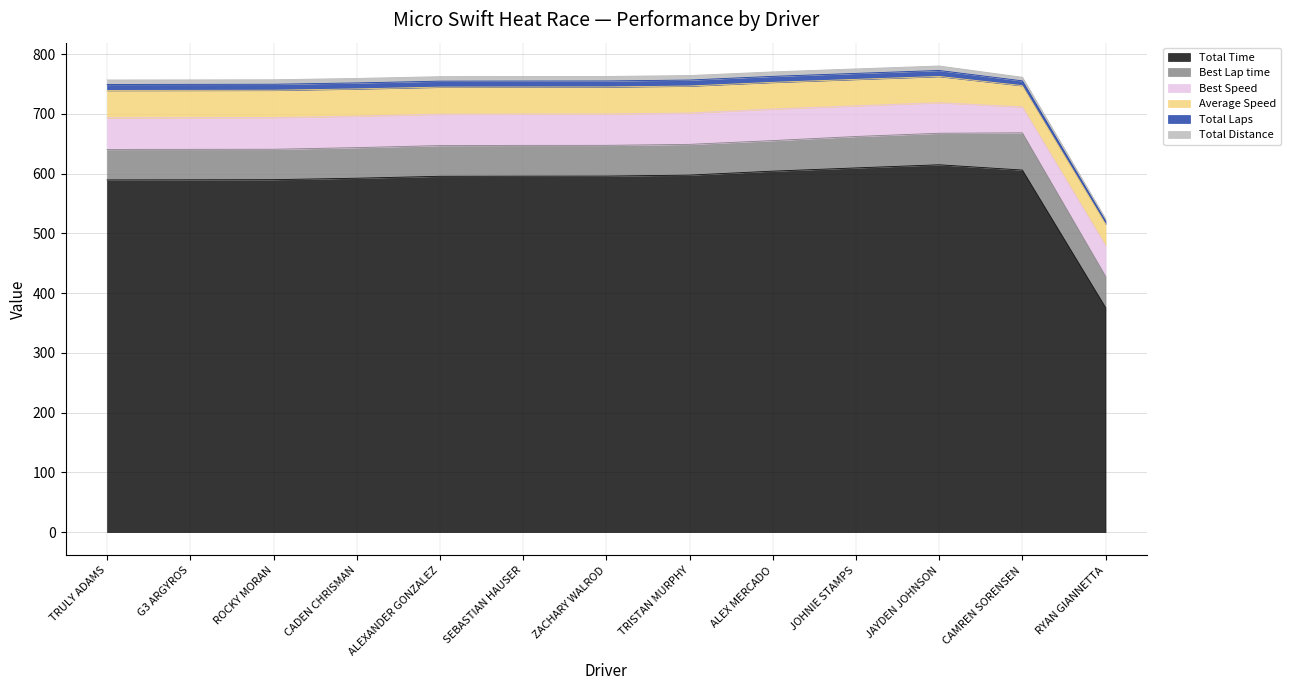

How many series are shown in this chart?

6